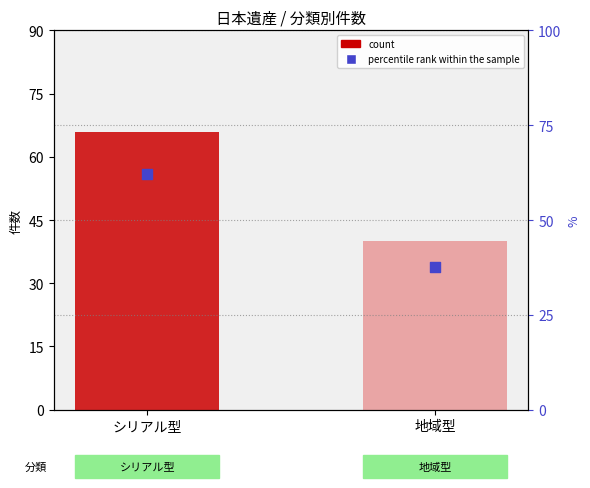

Which series reaches the maximum Y coordinate?

count